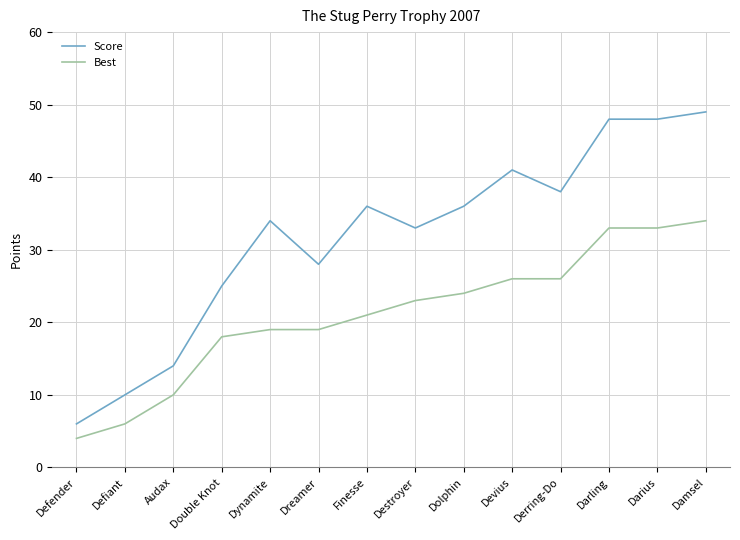

What are all the series names shown in the legend?

Score, Best